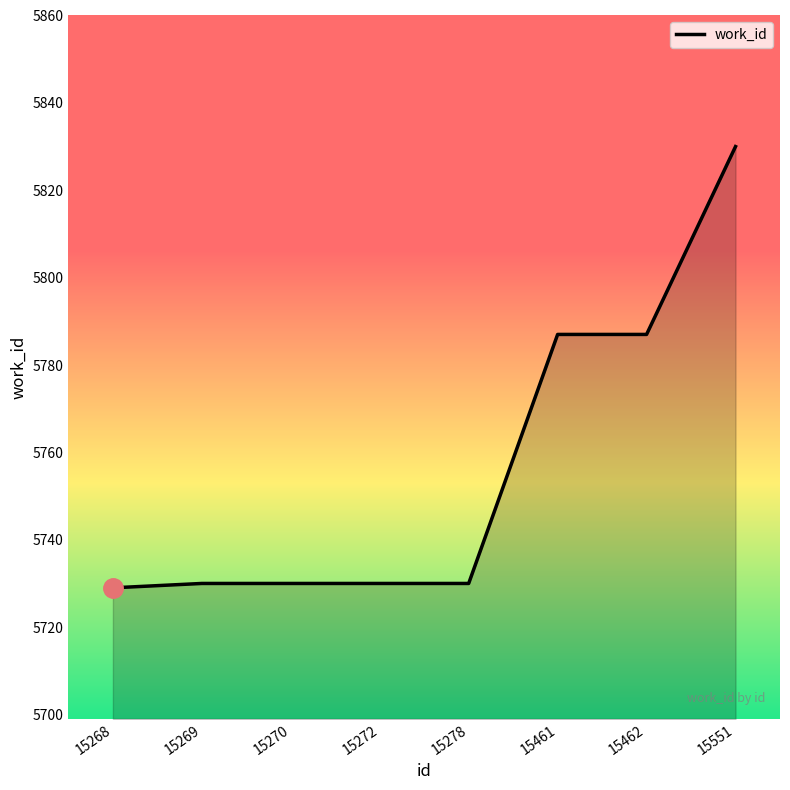

What is the difference between the values at 15551 and 15278?

100